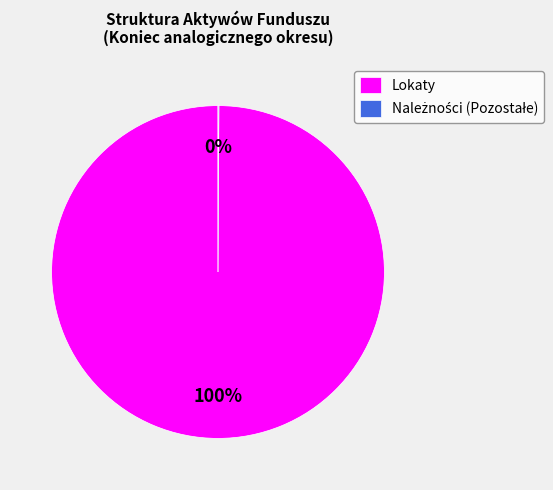

To the nearest percent, what is the average slice percentage?

50%